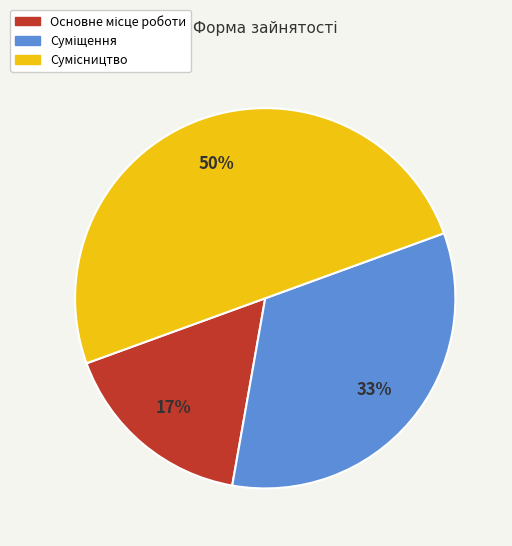

To the nearest percent, what is the difference between the largest and smallest slice percentages?

33%